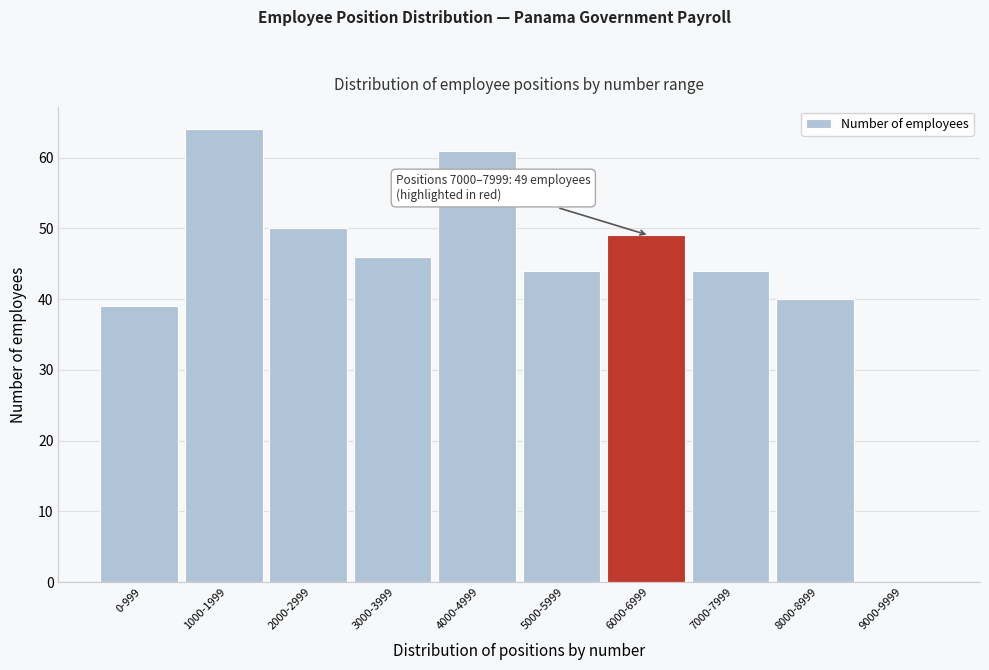

Reading left to right, extract all data points from this chart.

0-999=39	1000-1999=64	2000-2999=50	3000-3999=46	4000-4999=61	5000-5999=44	6000-6999=49	7000-7999=44	8000-8999=40	9000-9999=0